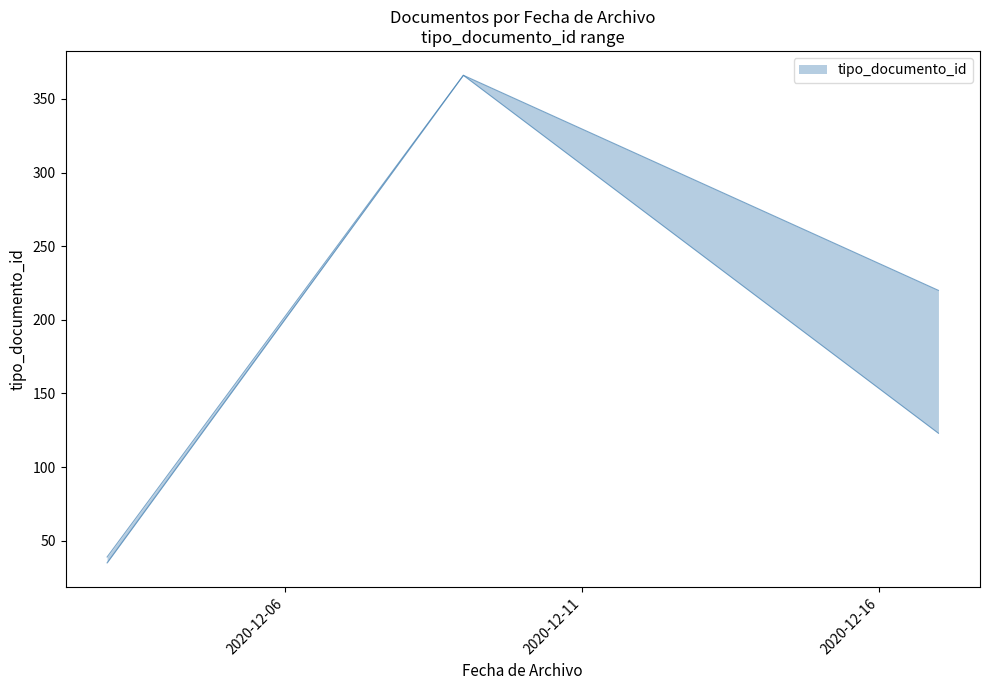

What is the label of the 6th point from the right?

2020-12-03